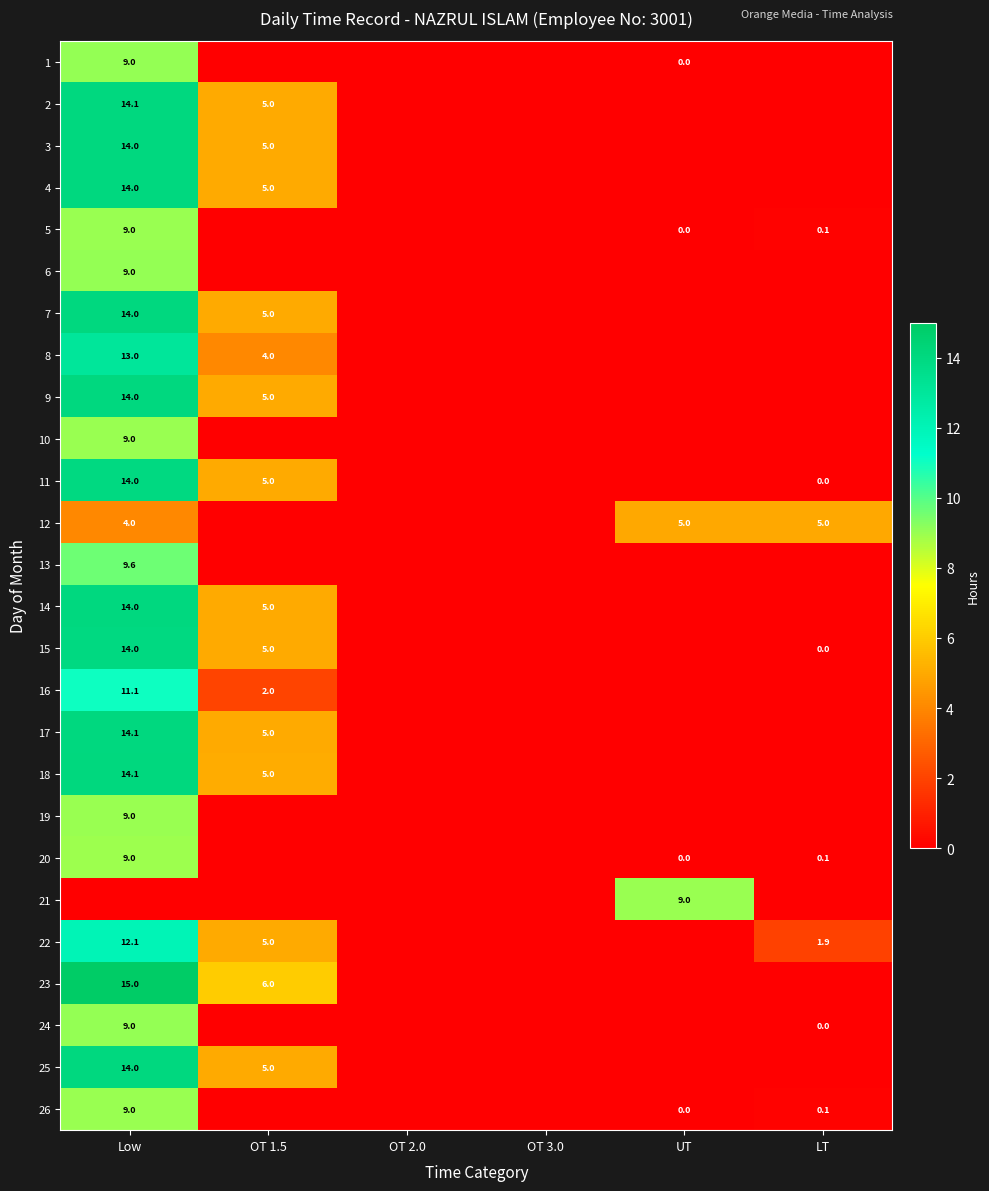

At how many categories does at least one series exceed 0?

4